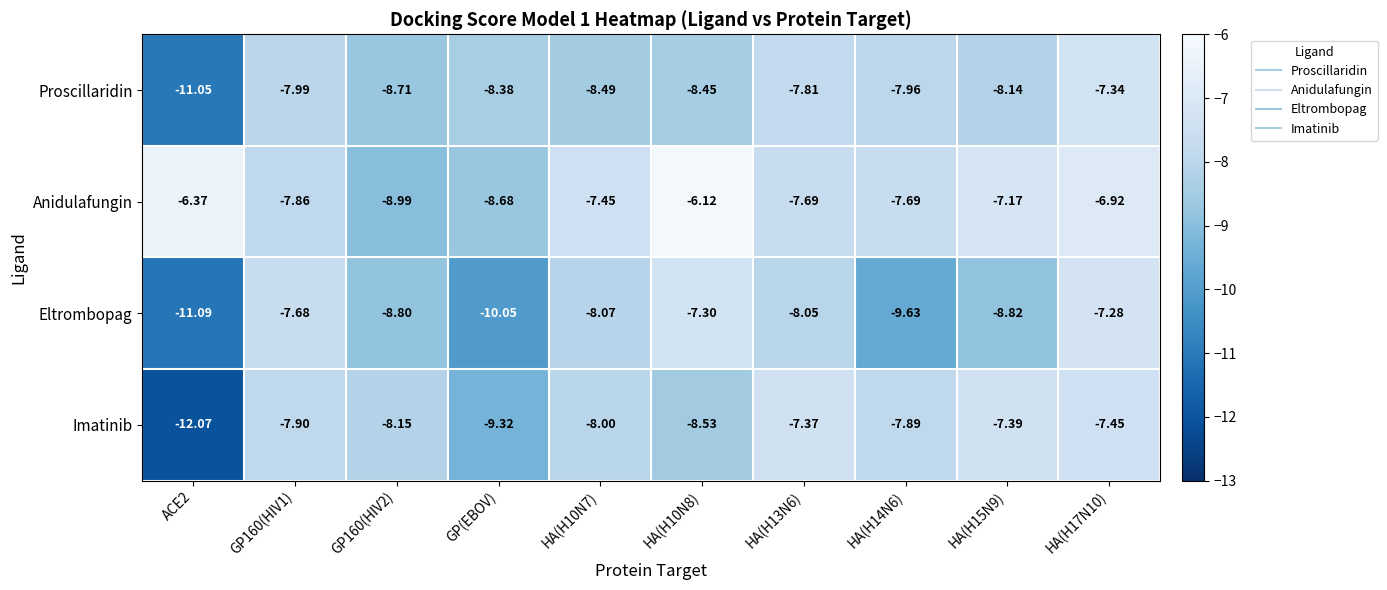

Rank the series by their maximum value, from highest to lowest.

Anidulafungin, Eltrombopag, Proscillaridin, Imatinib